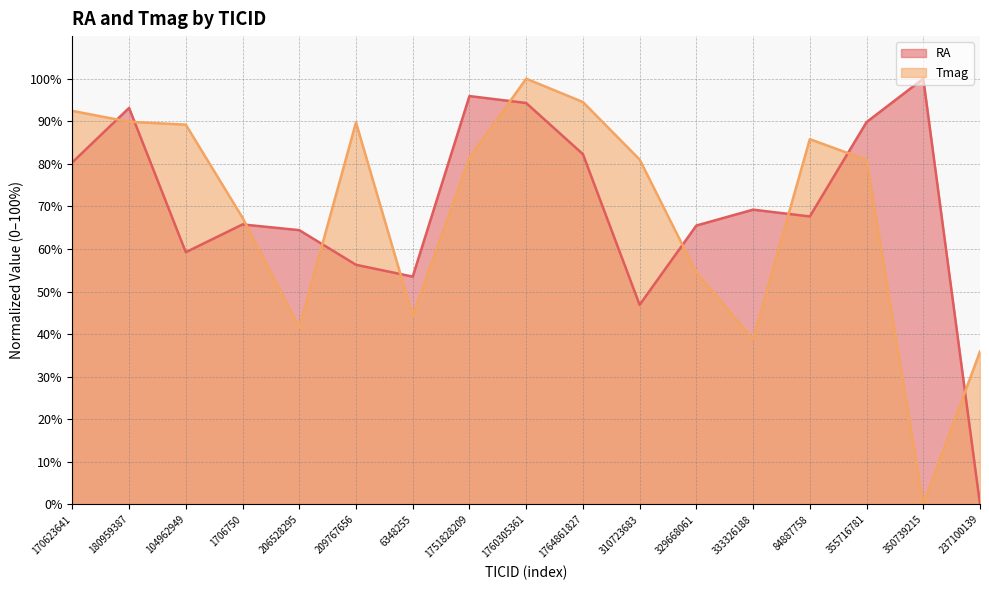

What is the spread (max minus min) of values at 1751828209?

14.5